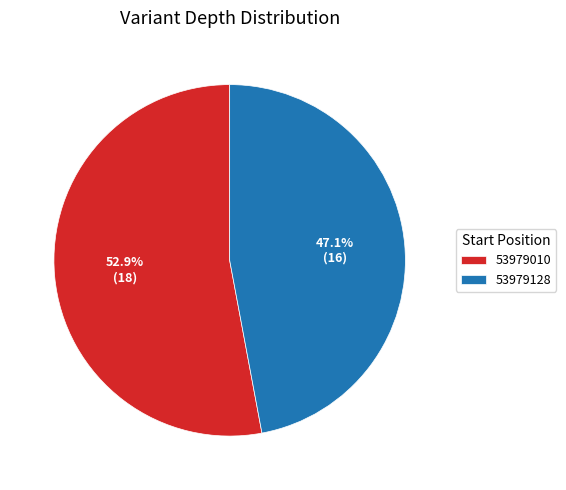

To the nearest percent, what is the difference between the 53979128 and 53979010 slice percentages?

6%